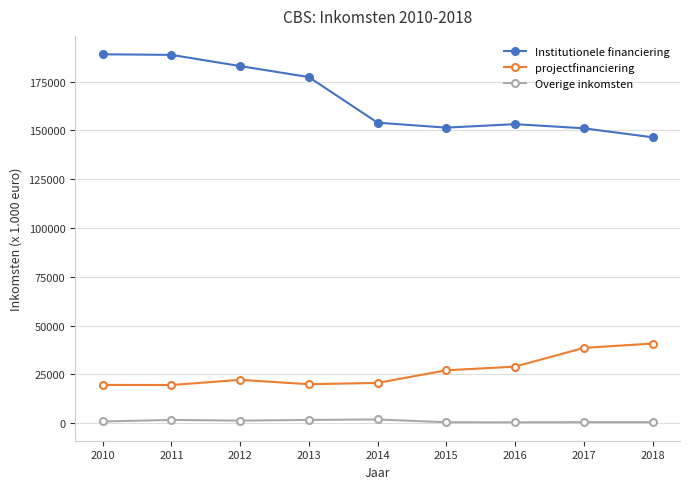

The value of projectfinanciering at 2014 is 20681. True or false?

True